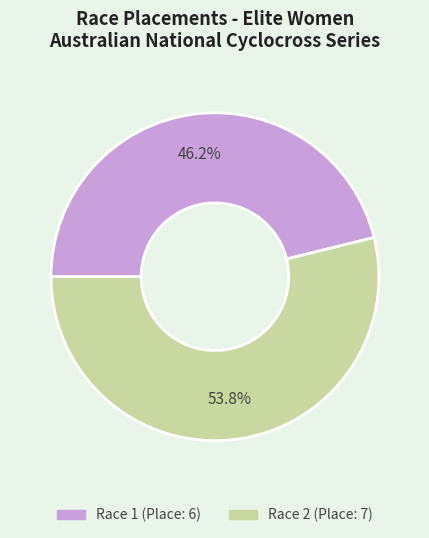

Does any single category account for the majority?

Yes